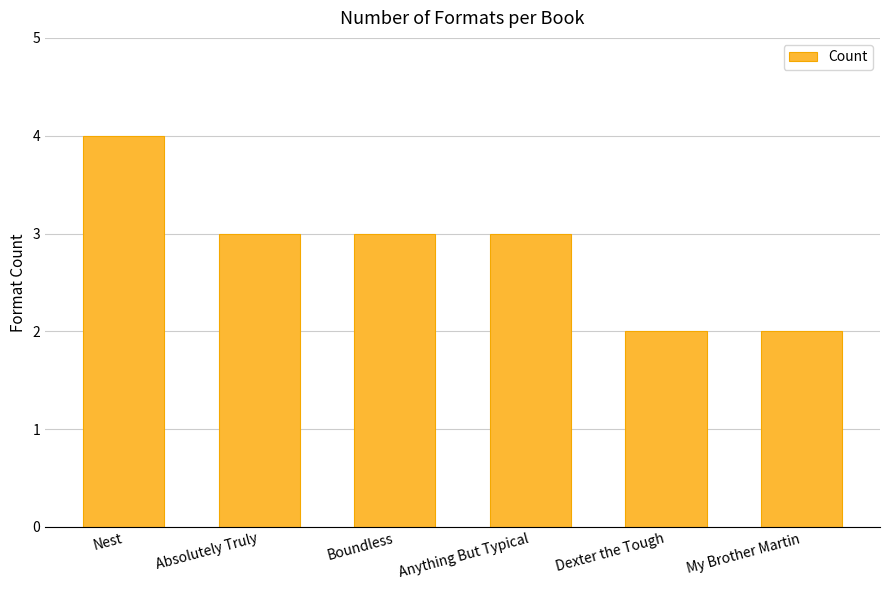

Count the values in the range 2 to 3.

5